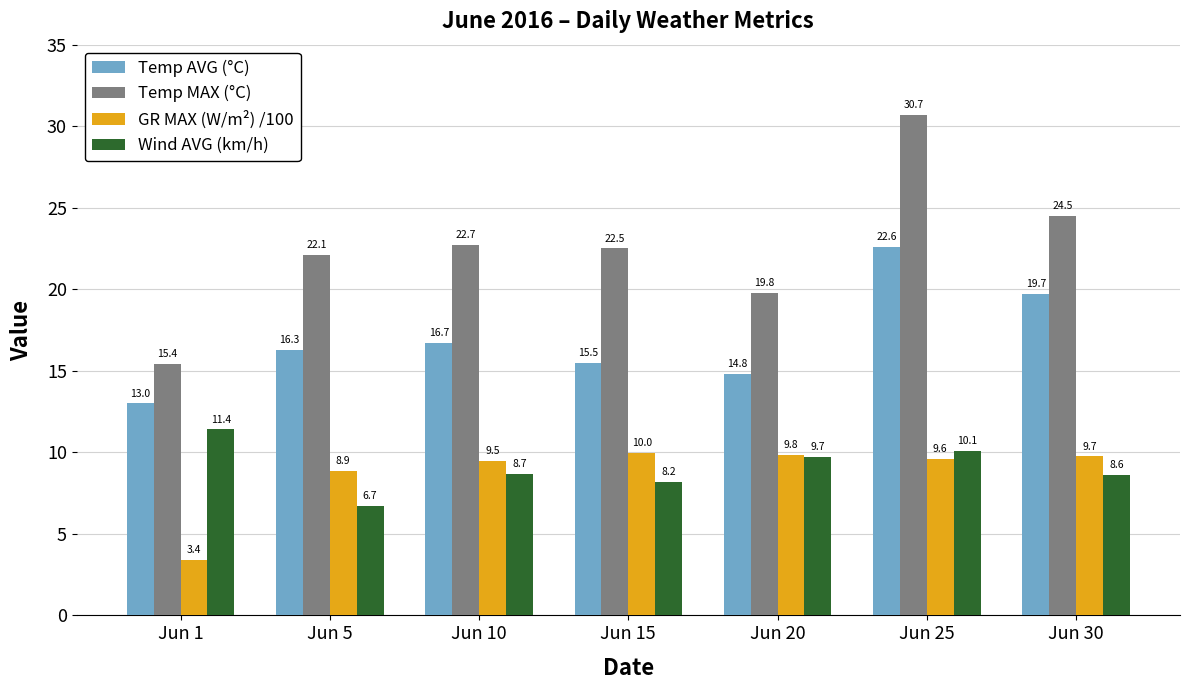

Which series has the largest range (max minus min)?

Temp MAX (°C)